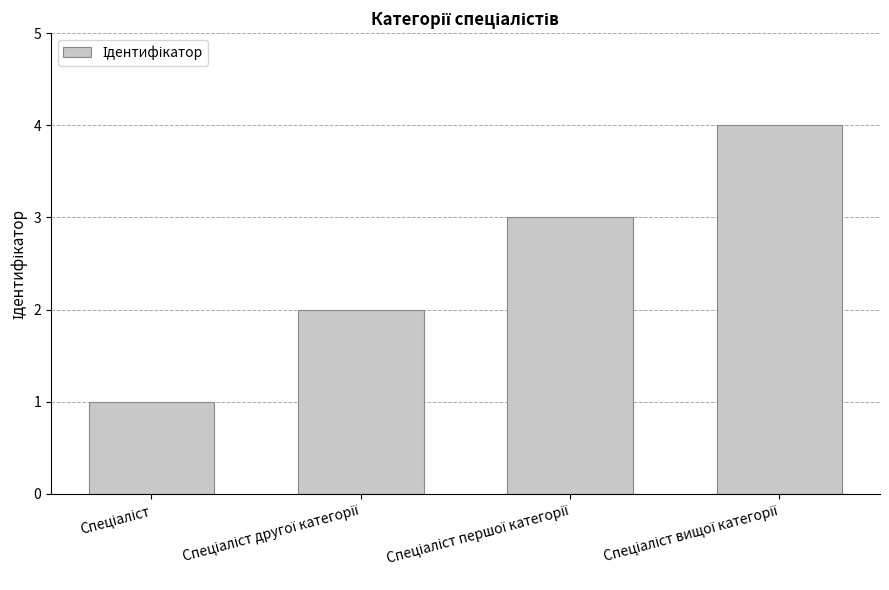

What is the difference between the second highest and minimum values?

2